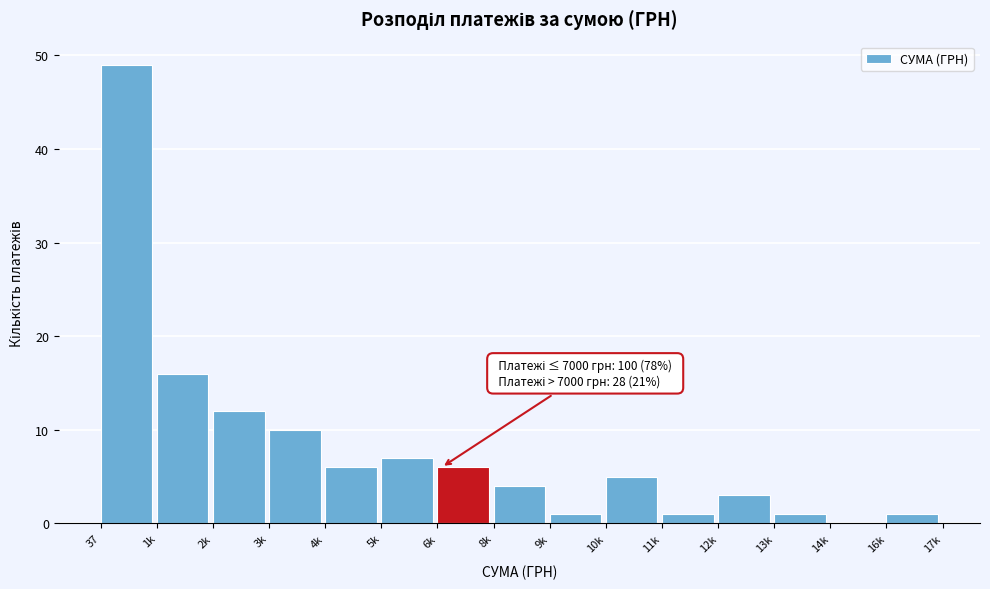

Reading right to left, transcribe all the data shown in this chart.

16k=1	14k=0	13k=1	12k=3	11k=1	10k=5	9k=1	8k=4	6k=6	5k=7	4k=6	3k=10	2k=12	1k=16	37=49